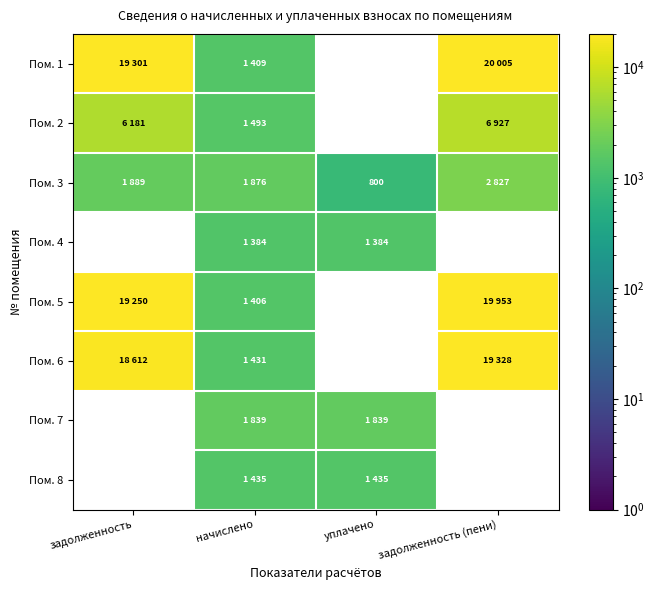

True or false: Пом. 1 has a value of 19300.5 at задолженность.

True